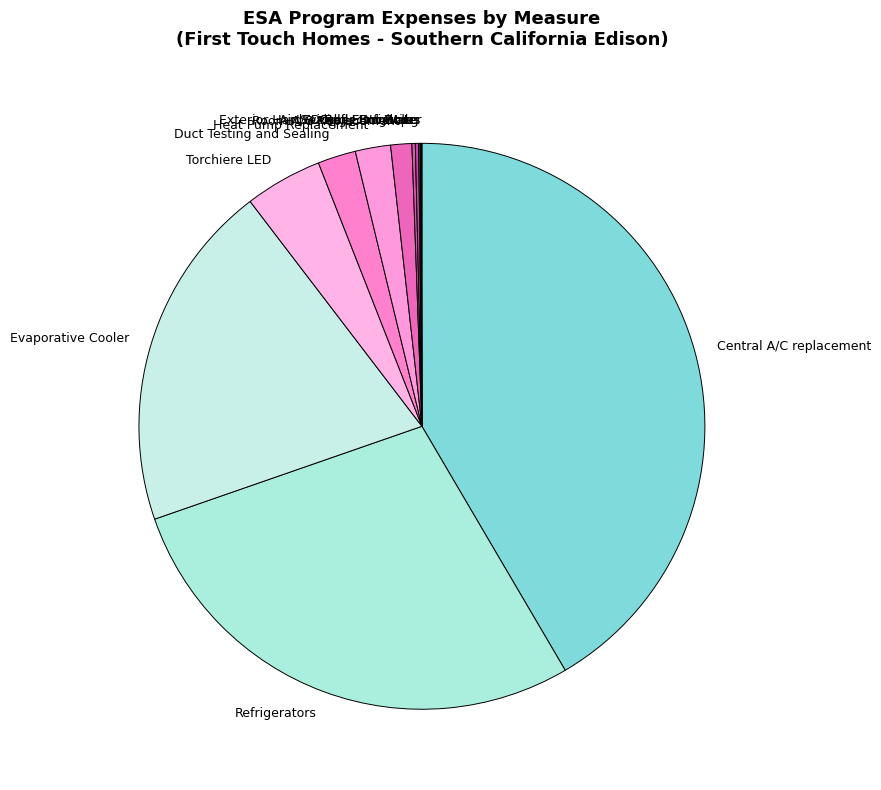

Is it true that Central A/C replacement is 42% of the pie?

True